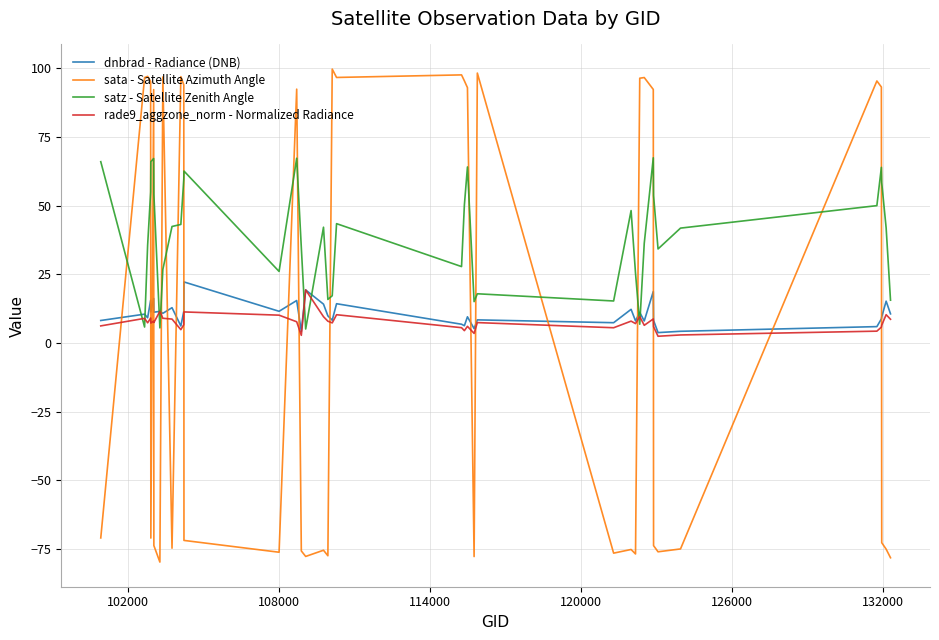

After their last crossing, which series has the higher values: dnbrad - Radiance (DNB) or satz - Satellite Zenith Angle?

satz - Satellite Zenith Angle